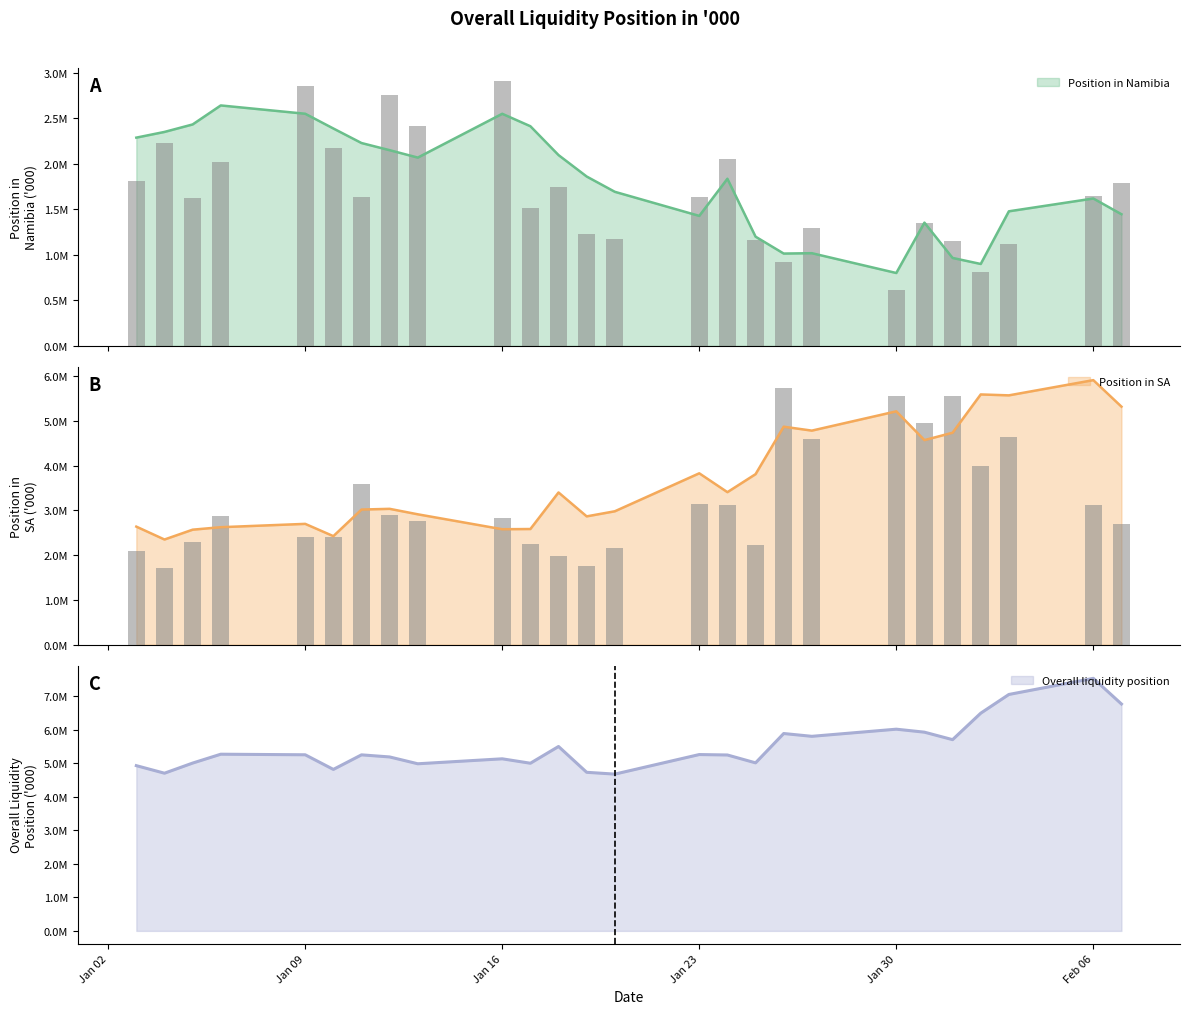

At which label is Position in SA closest to 4129171?

2023-01-23